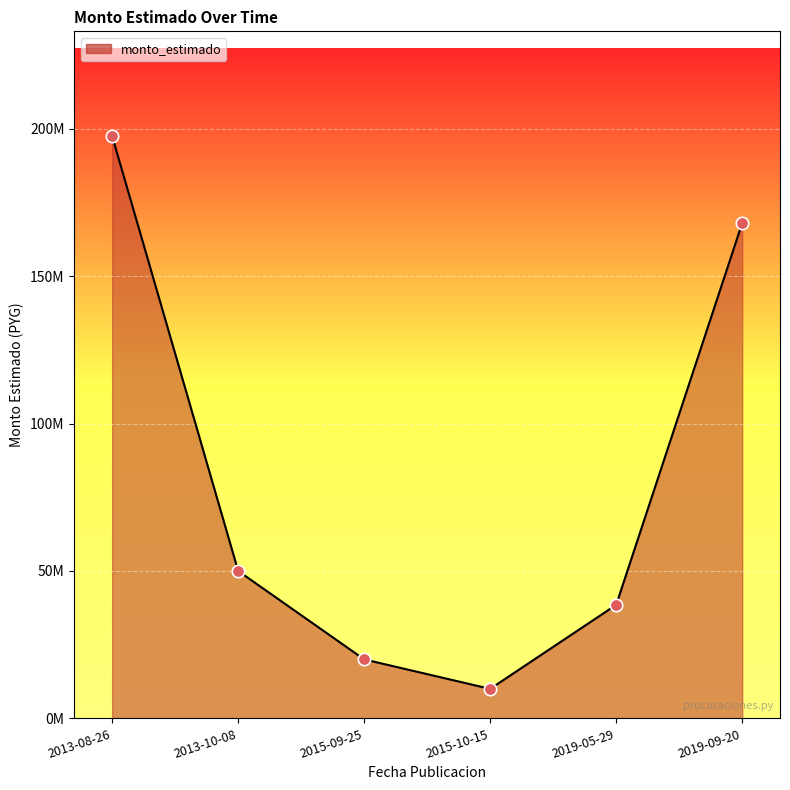

What is the change in value from 2013-08-26 to 2019-05-29?

-159000000